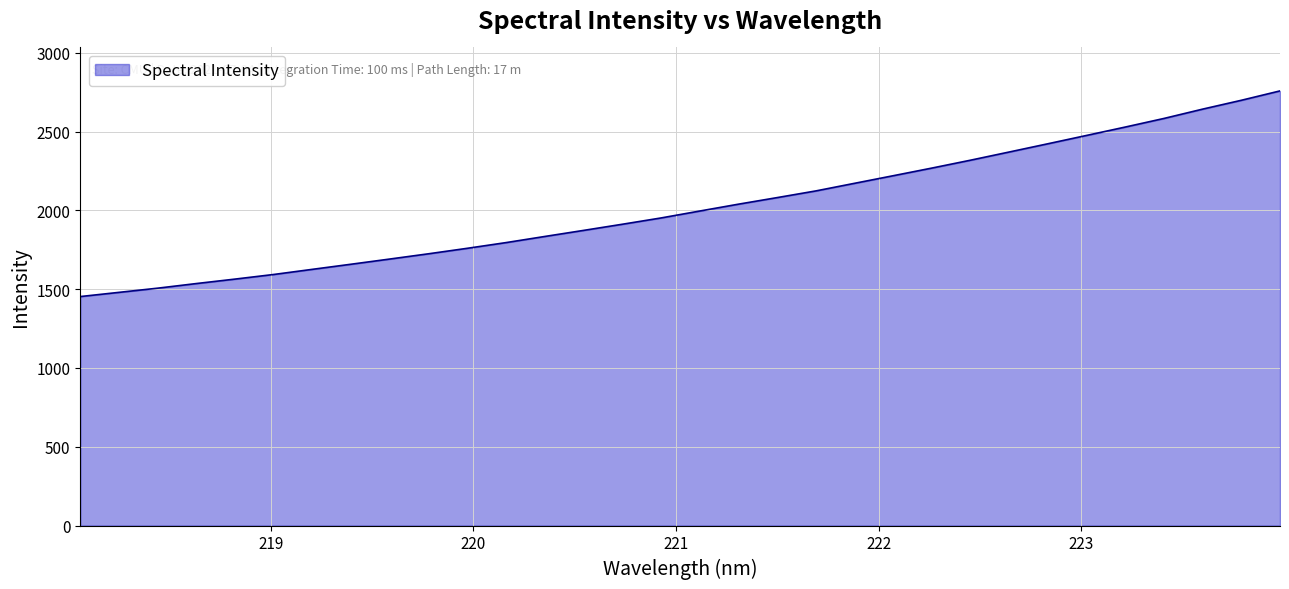

What is the average value?

2021.0